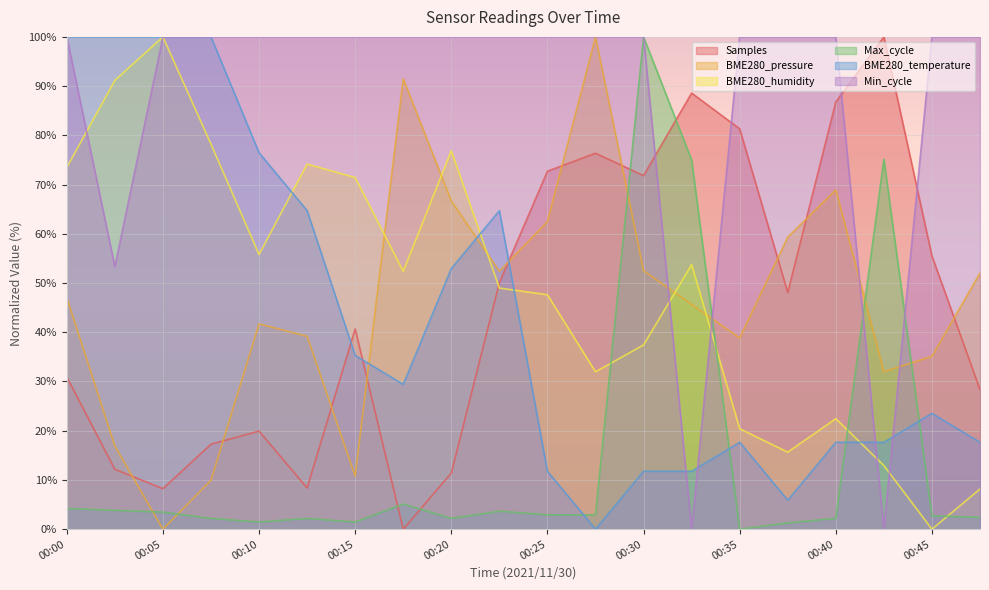

Where does the Samples series first go above 48?

00:23